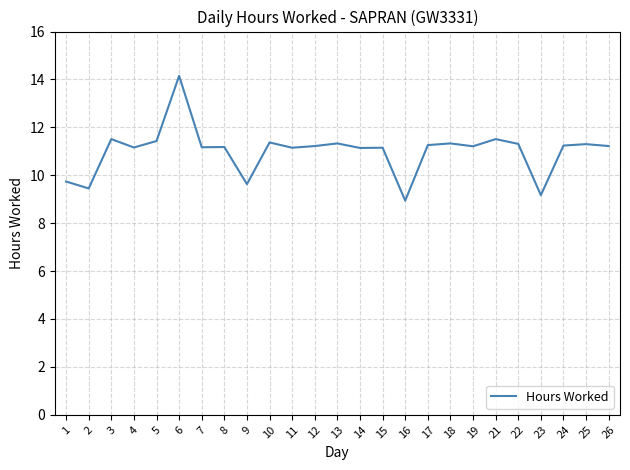

True or false: there are more than 0 points higher than both neighbors.

True